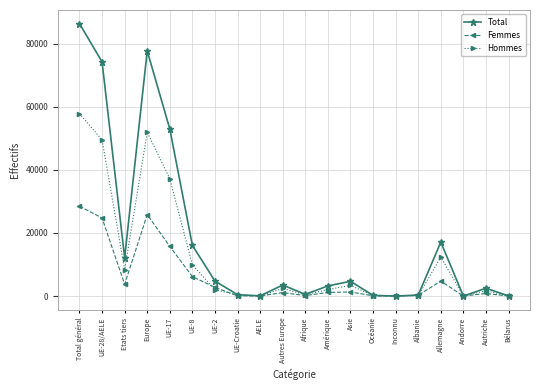

What position from the left is Asie?

13